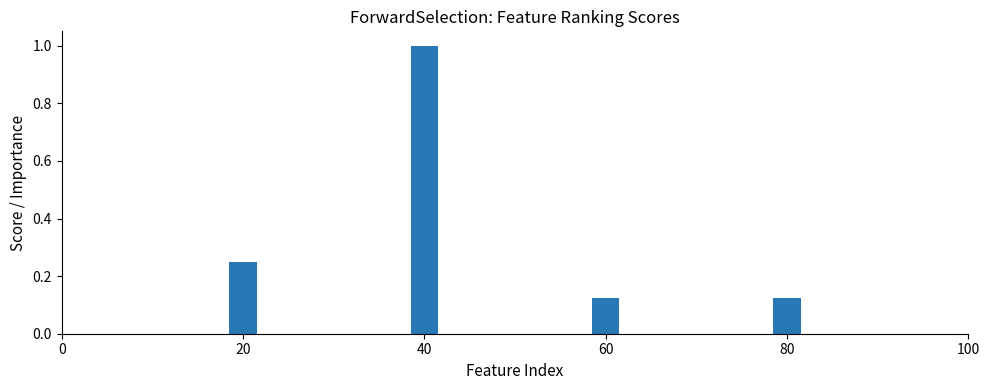

Are the bars horizontal?

No